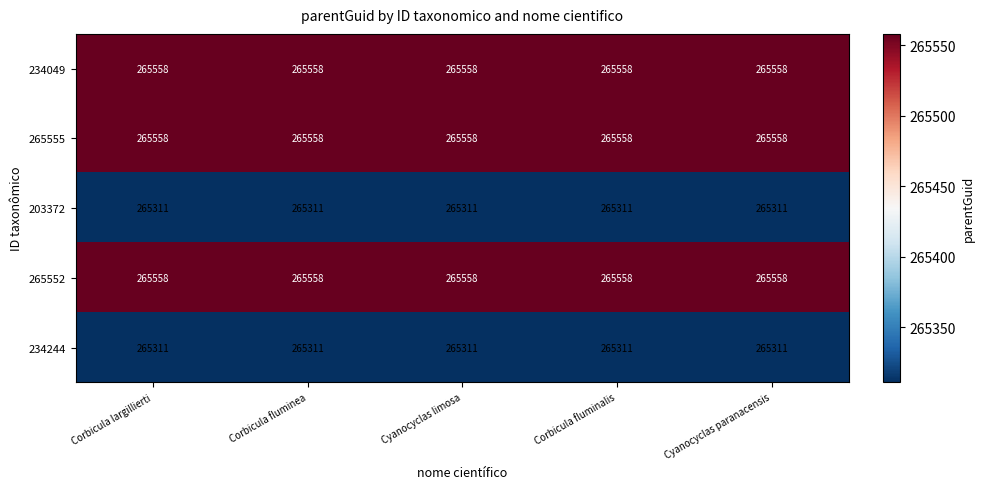

How many categories are shown in the chart?

5